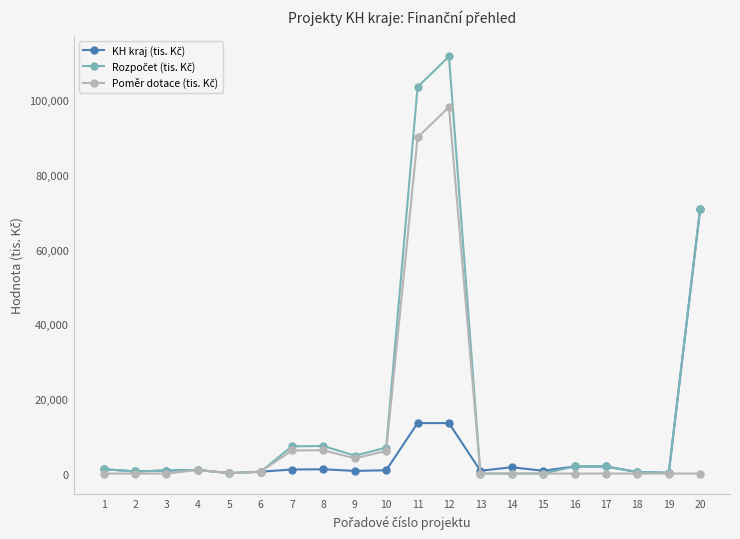

What is the greatest value displayed?

111754